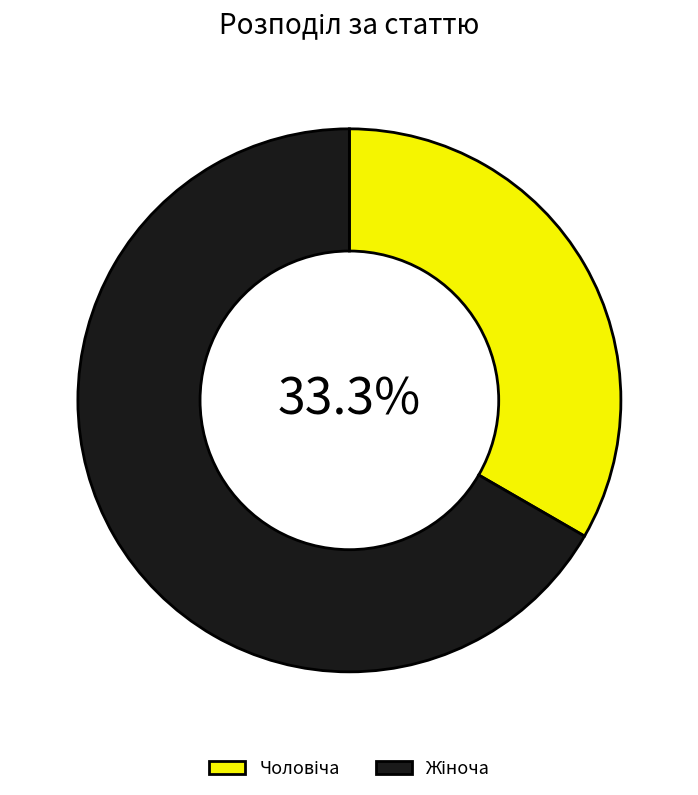

To the nearest percent, what is the difference between the largest and smallest slice percentages?

33%